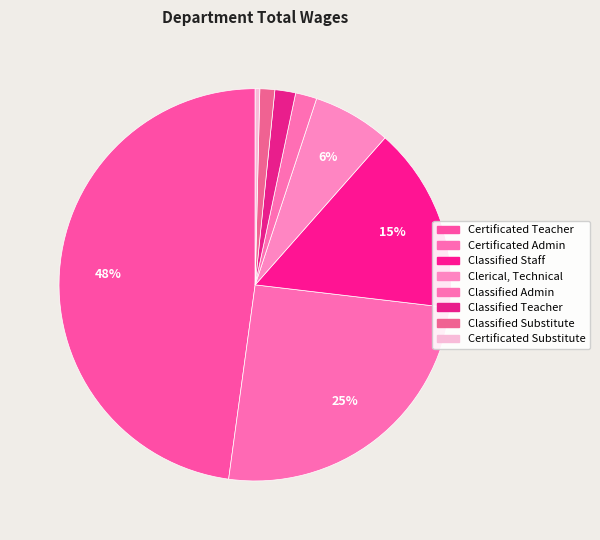

Which category has the smallest portion of the pie?

Certificated Substitute